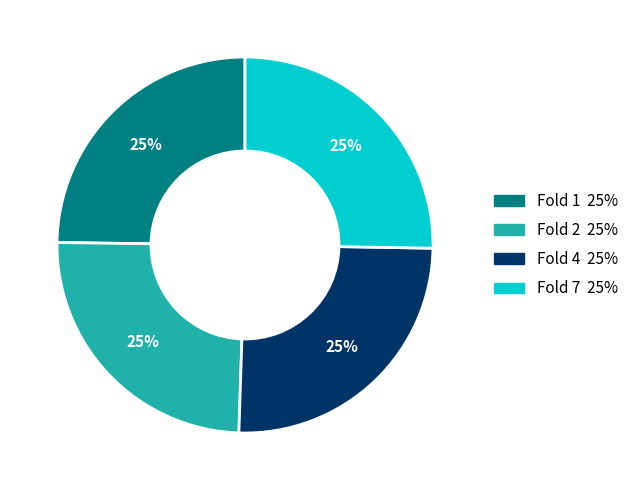

What is the ratio of the value at Fold 7 to the value at Fold 4?

1.0